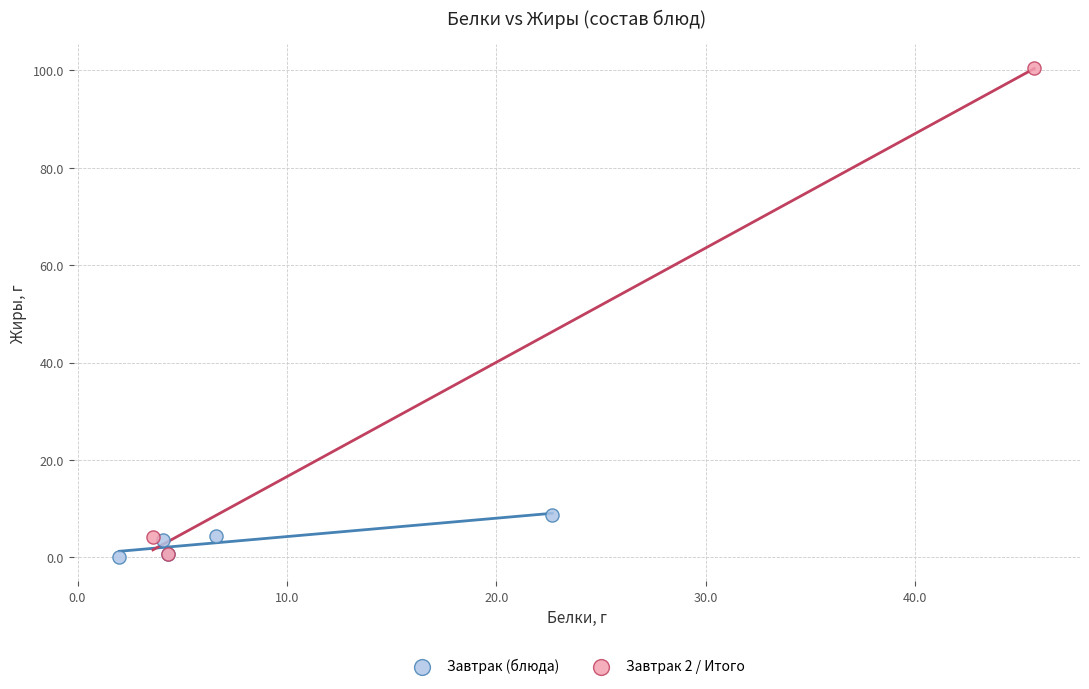

Which series reaches the maximum Y coordinate?

Завтрак 2 / Итого